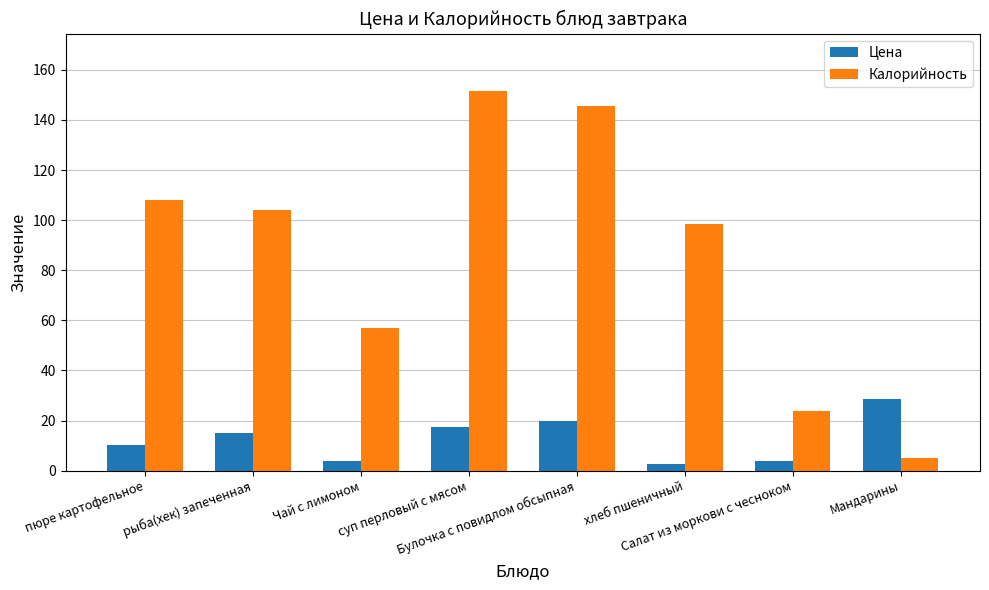

The Цена series shows 3.7 at Чай с лимоном. True or false?

True